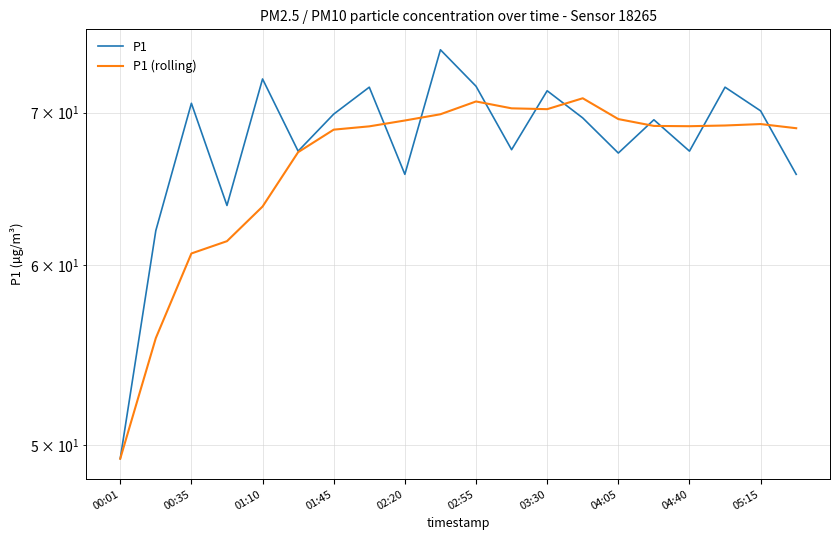

The P1 (rolling) series shows 104.3 at 02:20. True or false?

False